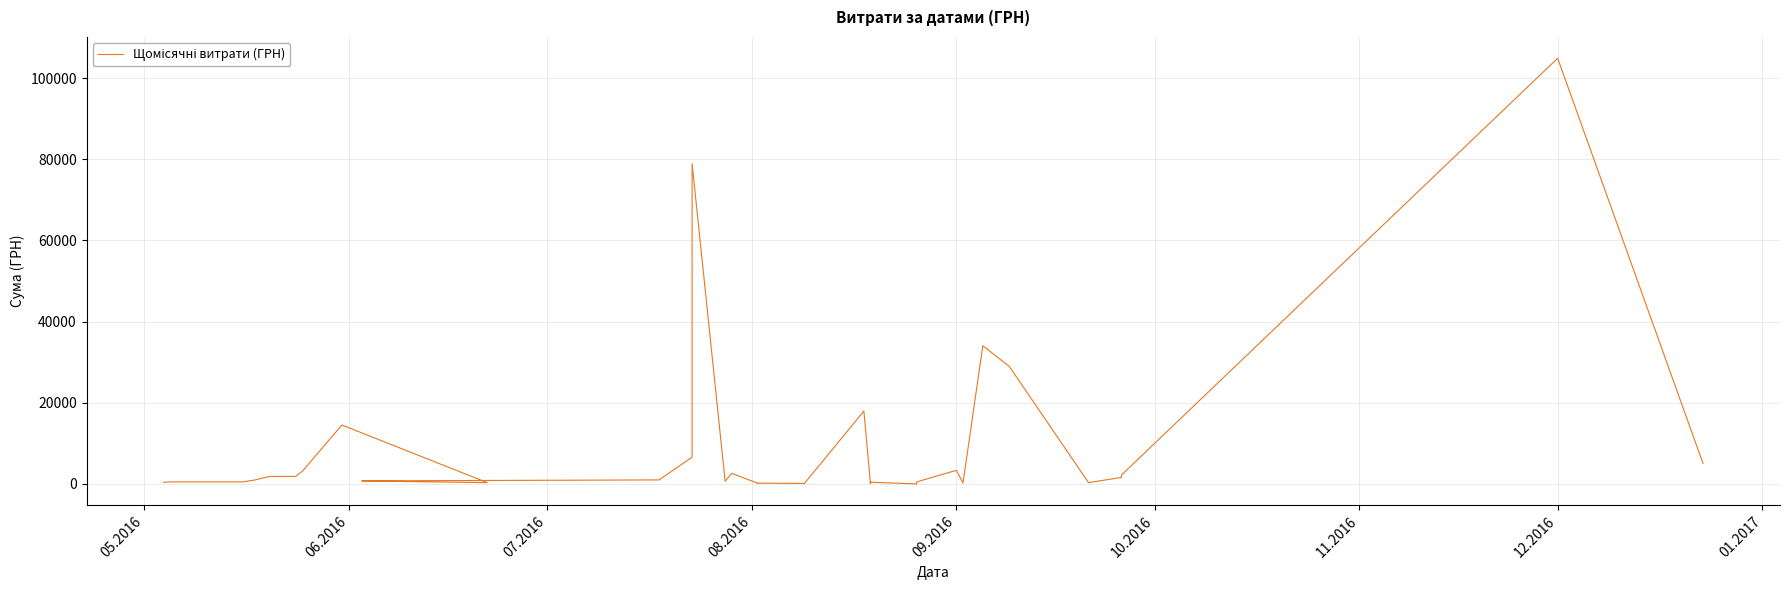

How many data points are less than 767?

18